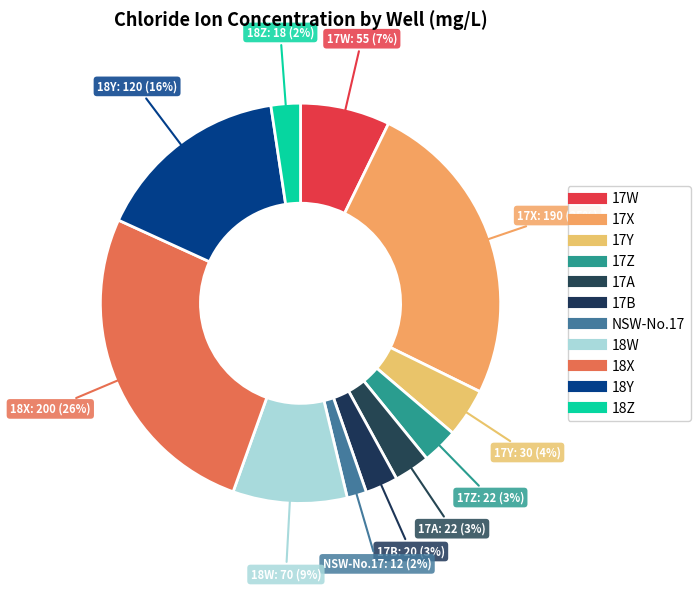

How many segments does this pie chart have?

11